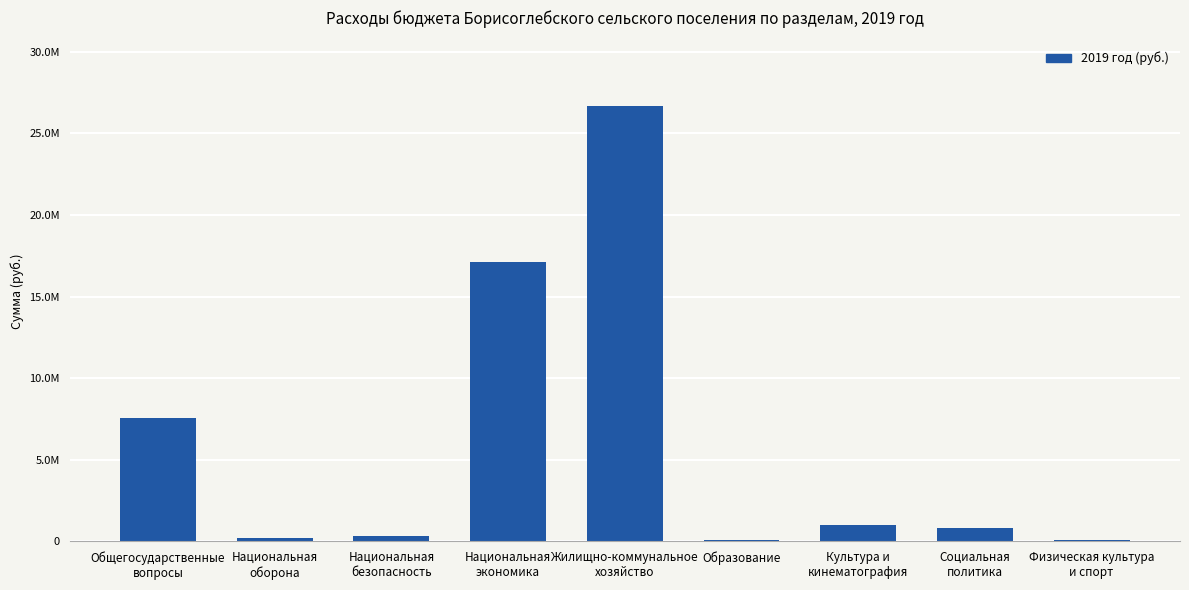

List the labels in order of value, largest first.

Жилищно-коммунальное
хозяйство, Национальная
экономика, Общегосударственные
вопросы, Культура и
кинематография, Социальная
политика, Национальная
безопасность, Национальная
оборона, Физическая культура
и спорт, Образование